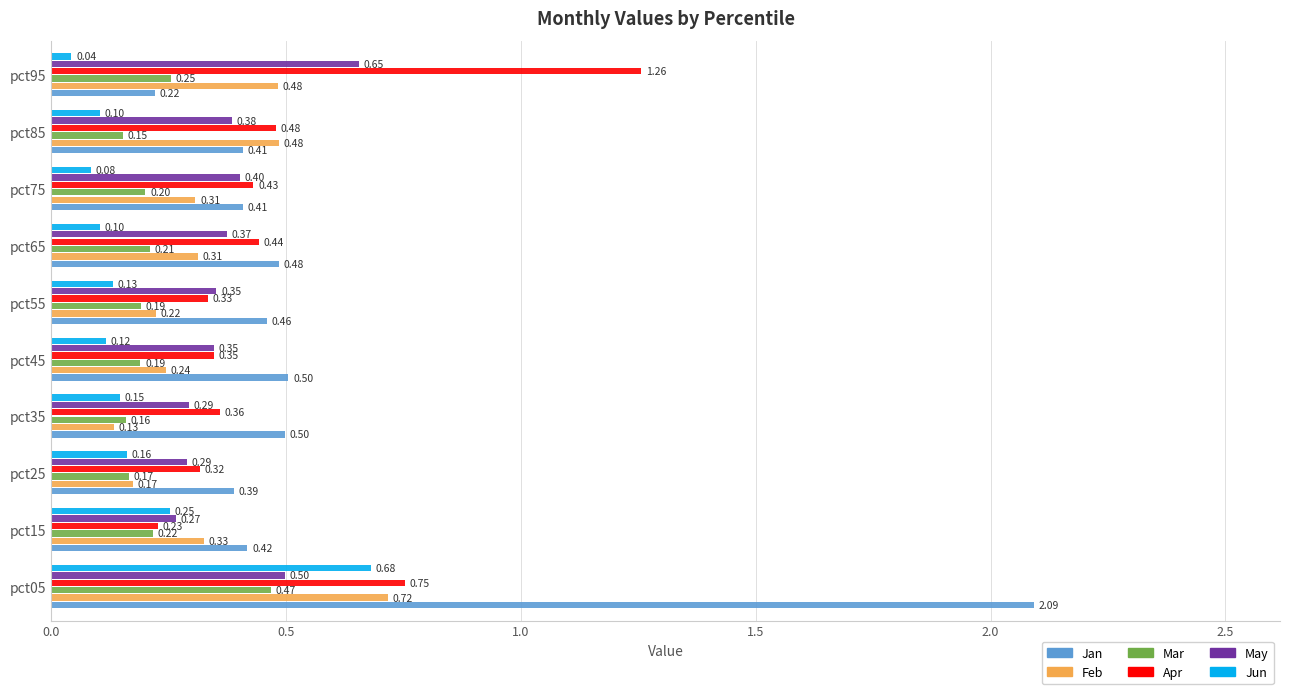

Rank the series by their maximum value, from highest to lowest.

Jan, Apr, Feb, Jun, May, Mar